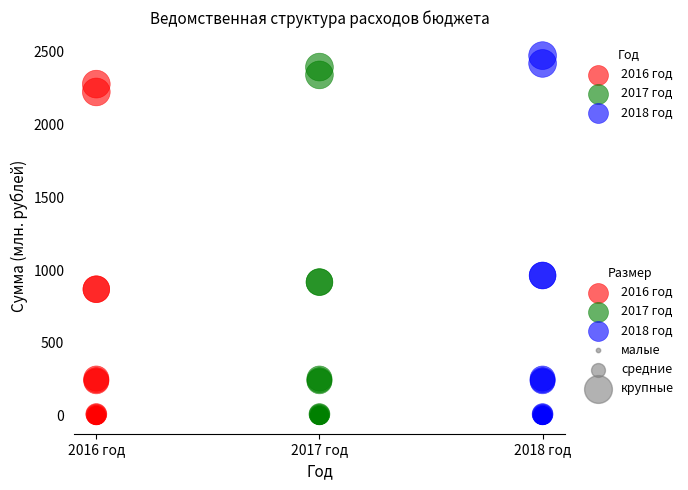

Which series has the widest spread of Y values?

2018 год